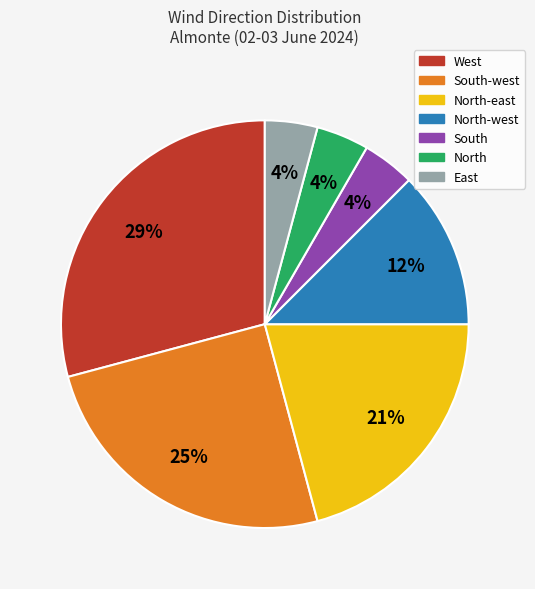

To the nearest percent, what is the average slice percentage?

14%